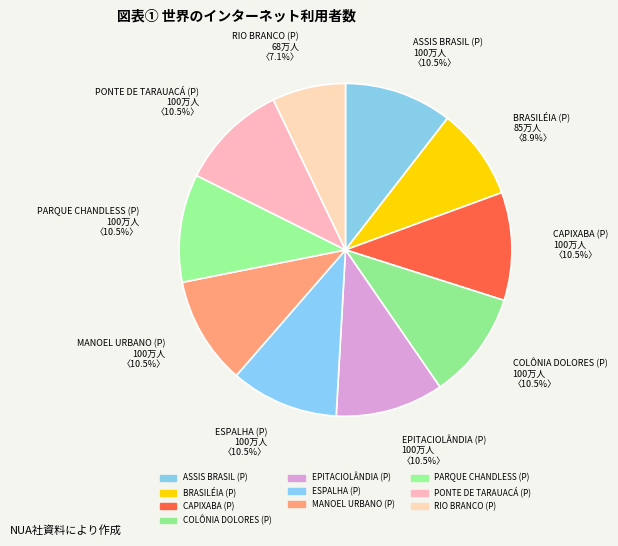

What is the ratio of the value at MANOEL URBANO (P) 100万人 〈10.5%〉 to the value at ASSIS BRASIL (P) 100万人 〈10.5%〉?

1.0